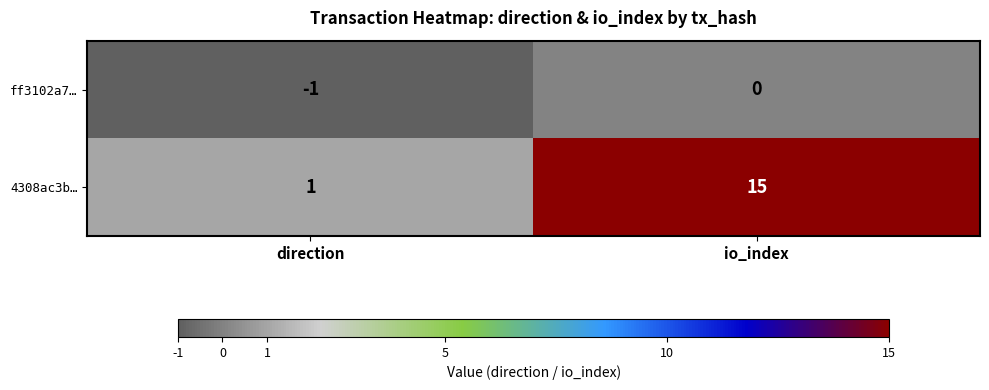

At which category does the chart reach its minimum across all series?

direction